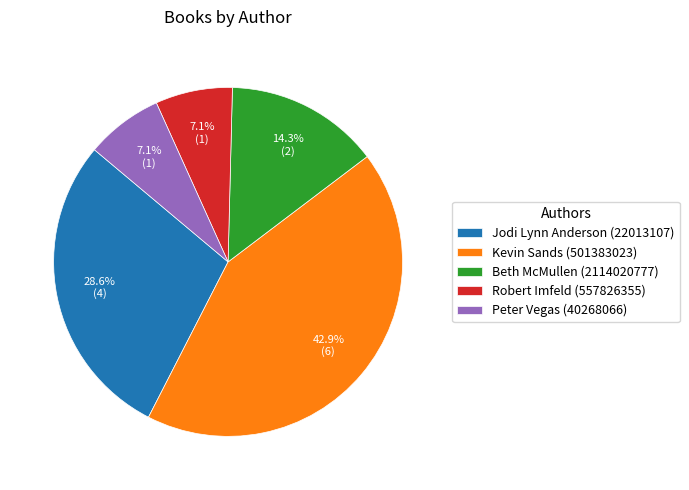

To the nearest percent, what is the combined percentage of Jodi Lynn Anderson (22013107) and Peter Vegas (40268066)?

36%